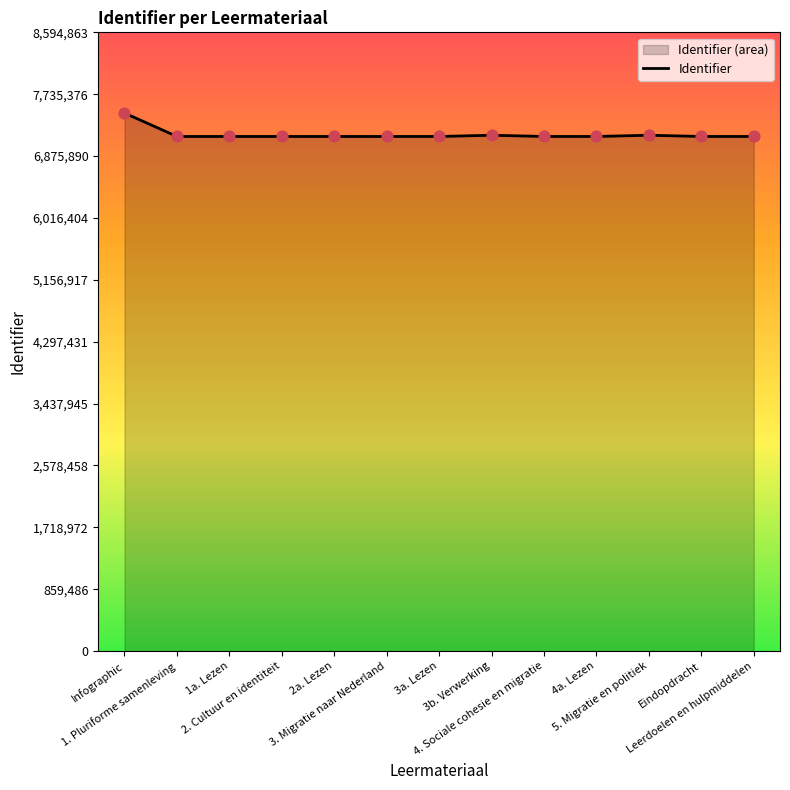

Between 3b. Verwerking and 1. Pluriforme samenleving, which is larger?

3b. Verwerking